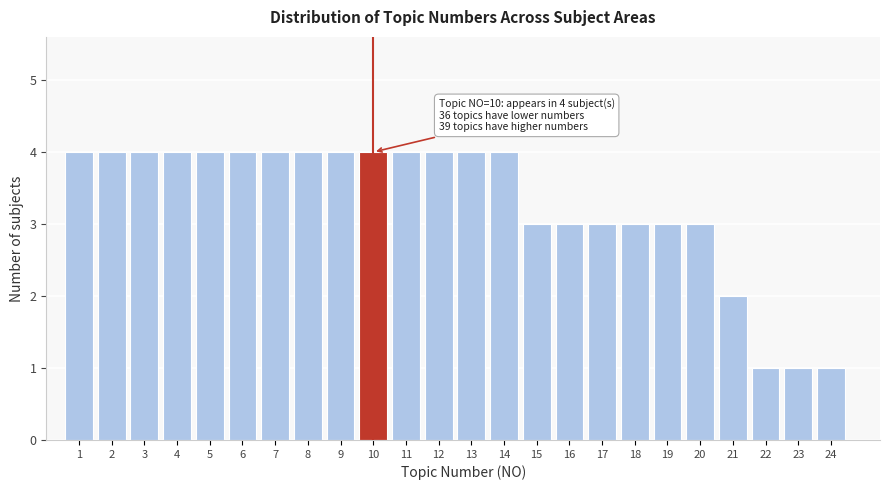

Reading left to right, list all the values displayed in this chart.

4	4	4	4	4	4	4	4	4	4	4	4	4	4	3	3	3	3	3	3	2	1	1	1